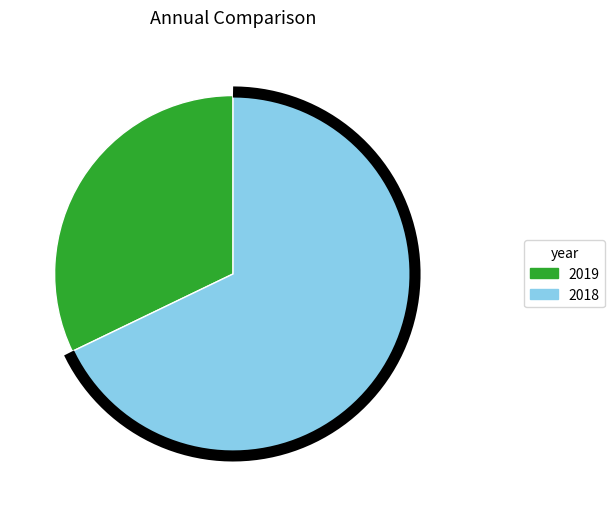

Which slice represents more than half of the pie?

2018